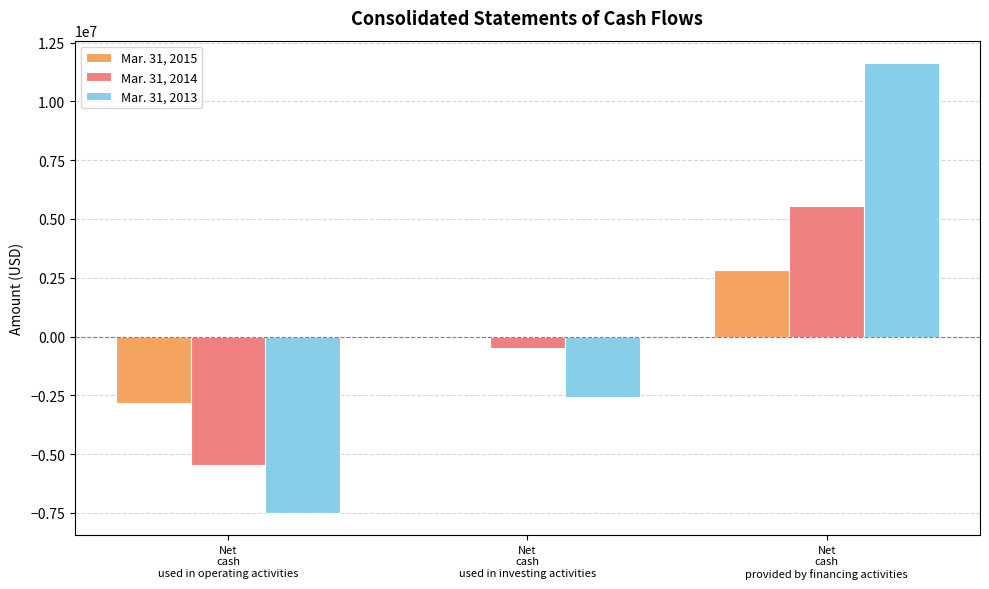

Which series has the widest spread of values?

Mar. 31, 2013